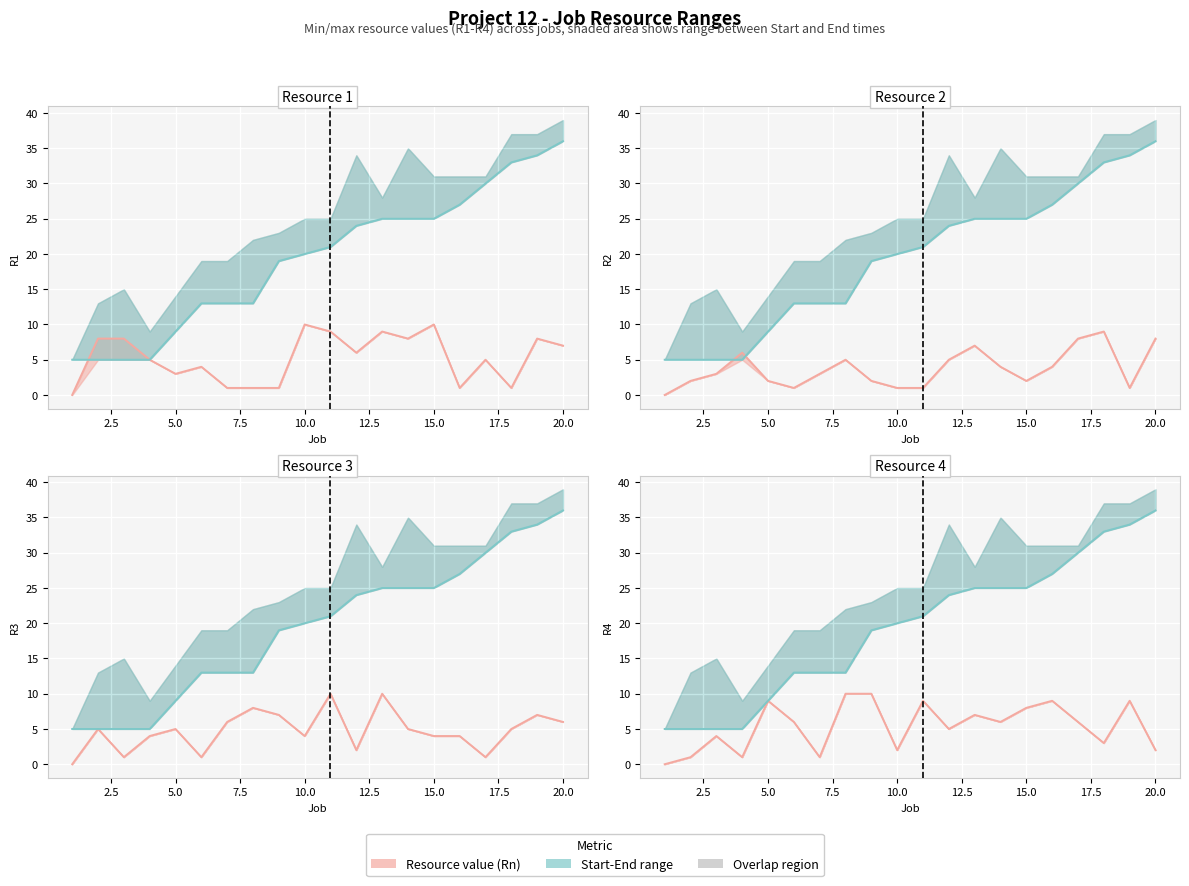

Which series has the widest spread of values?

Start